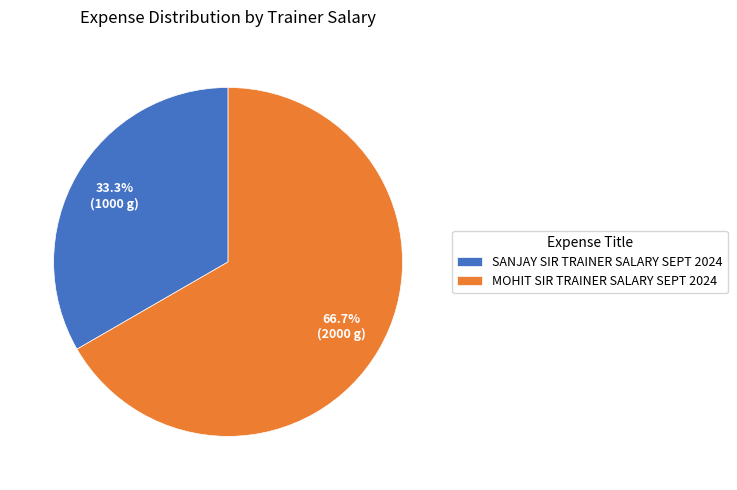

Count the number of slices in the pie.

2